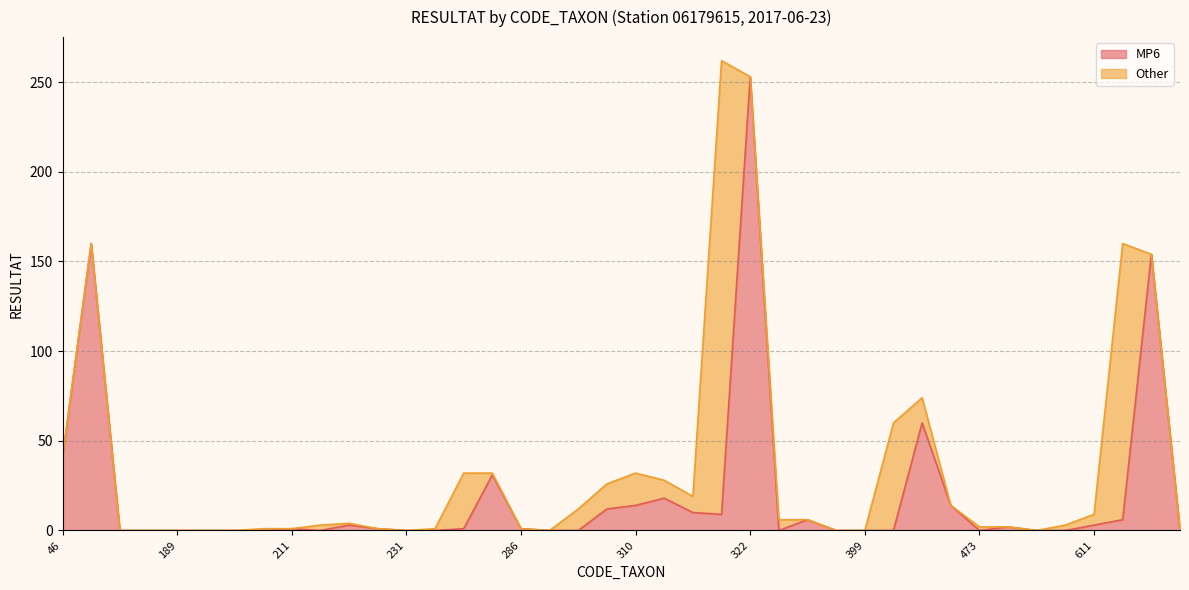

Reading left to right, transcribe all the data shown in this chart.

46=41	67=160	69=0	183=0	189=0	191=0	193=0	200=0	211=1	212=0	223=3	224=1	231=0	245=0	268=1	281=31	286=1	287=0	292=0	304=12	310=14	312=18	318=10	321=9	322=253	342=0	363=6	383=0	399=0	421=0	451=60	457=14	473=0	474=2	491=0	608=0	611=3	617=6	618=154	619=0